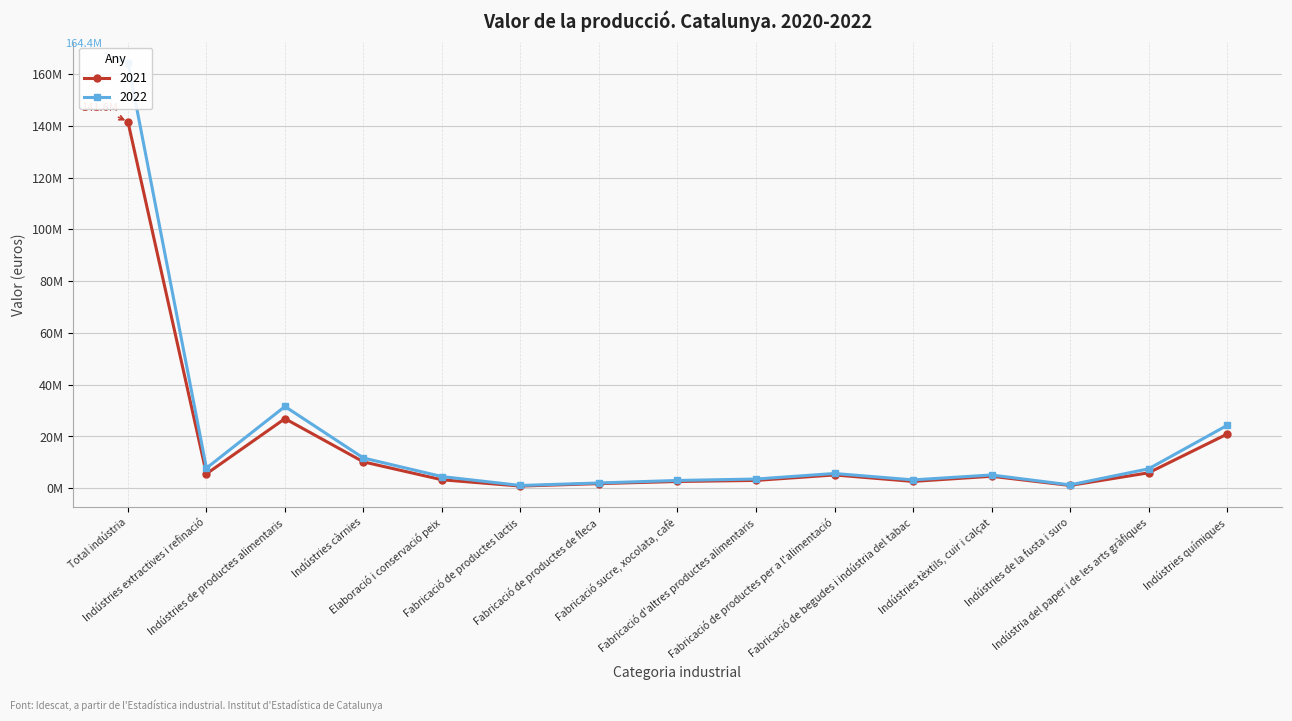

Is it true that 2022 equals 7501311 at Indústria del paper i de les arts gràfiques?

True